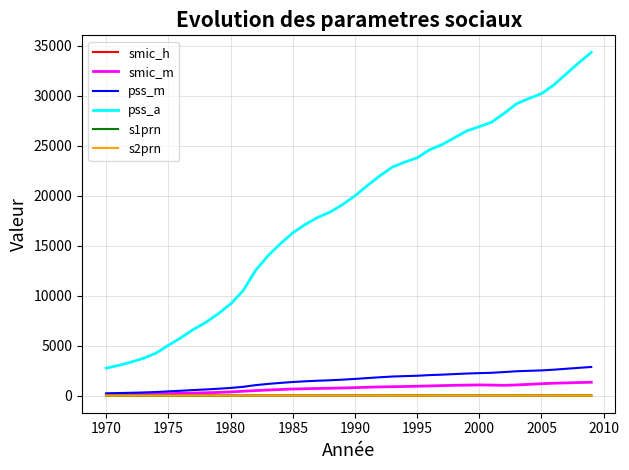

True or false: smic_h and pss_a cross at least once.

False